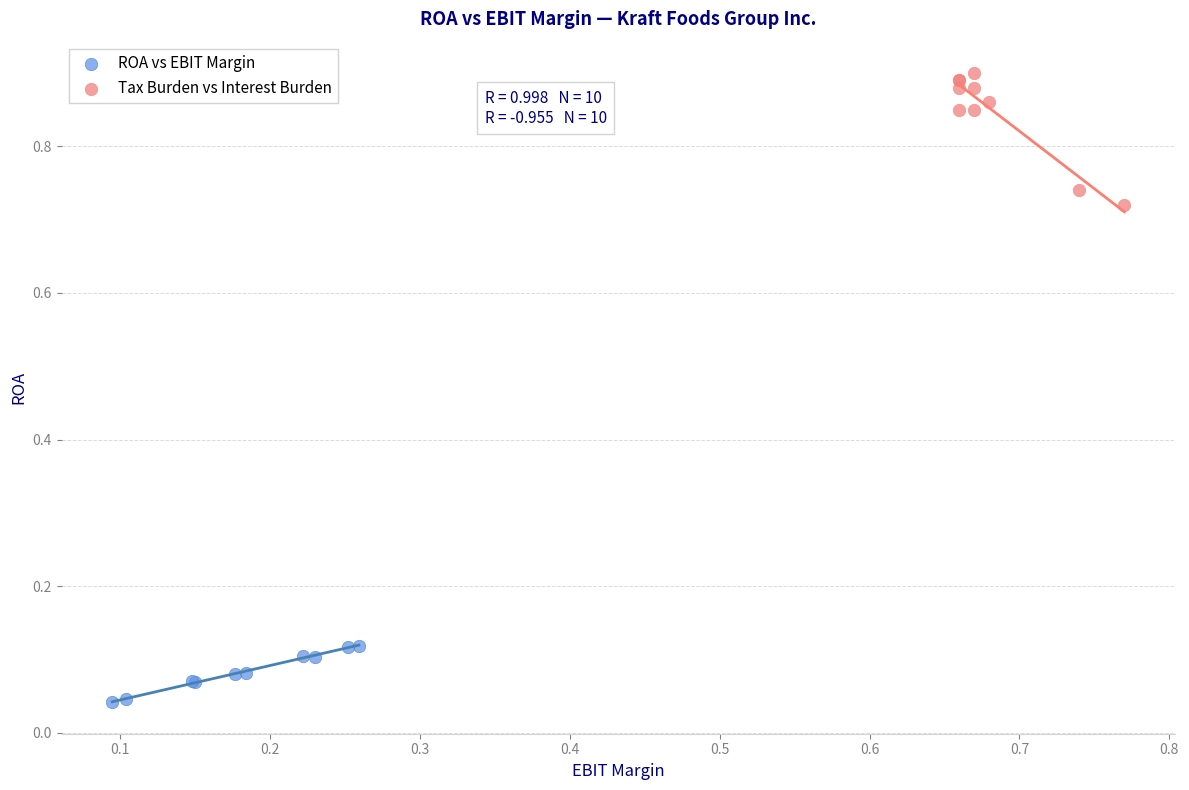

Which series contains the highest Y value?

Tax Burden vs Interest Burden